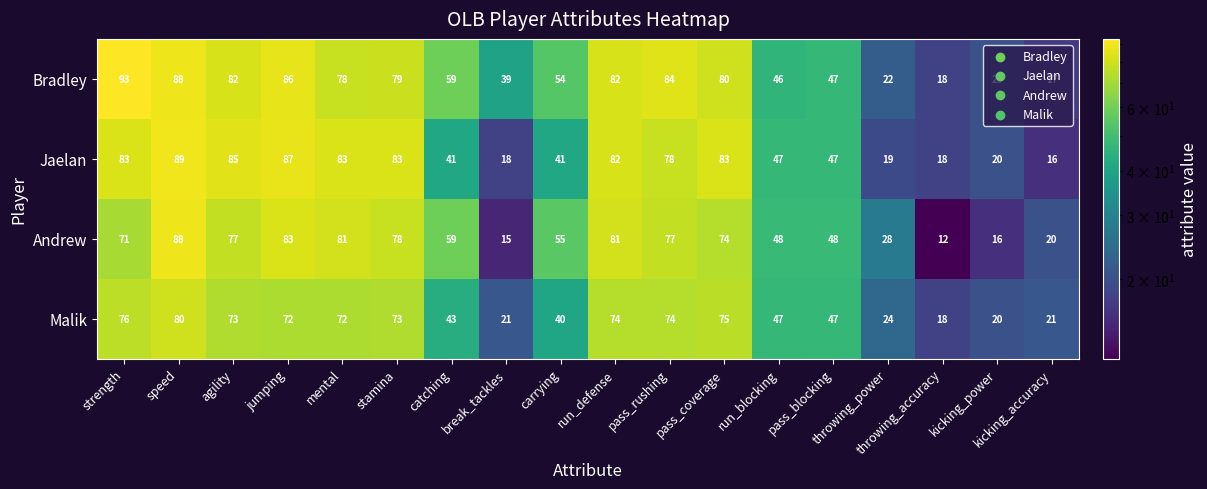

Count the number of data series in this chart.

4